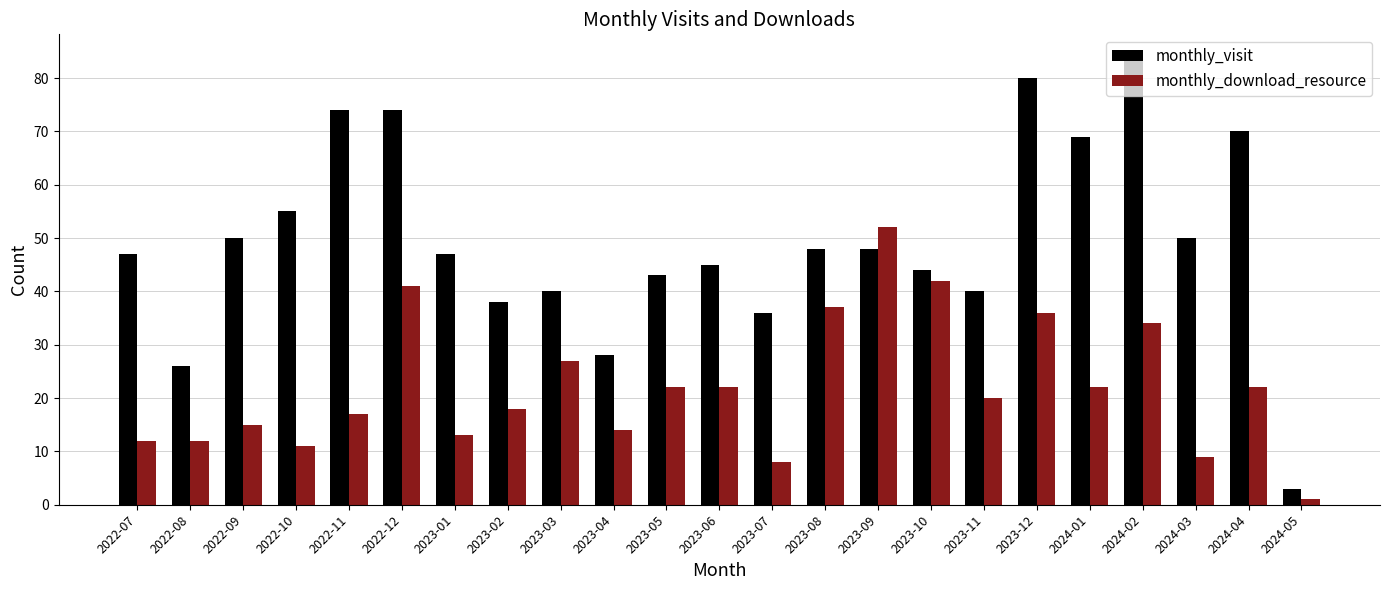

The monthly_visit series shows 50 at 2022-09. True or false?

True